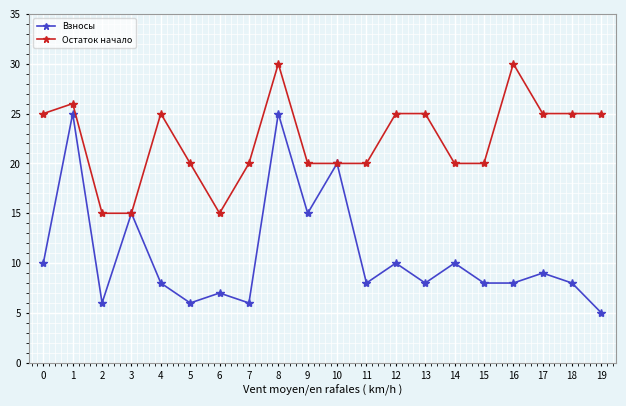

What are all the series names shown in the legend?

Взносы, Остаток начало